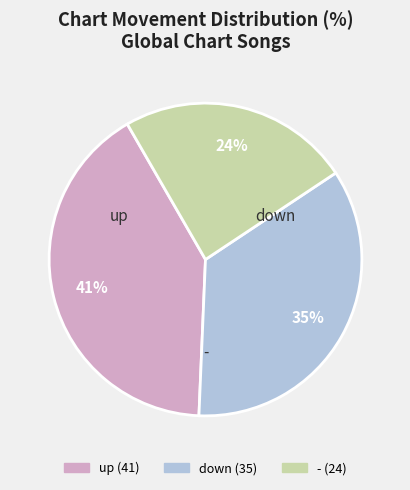

Which slice is the largest?

up